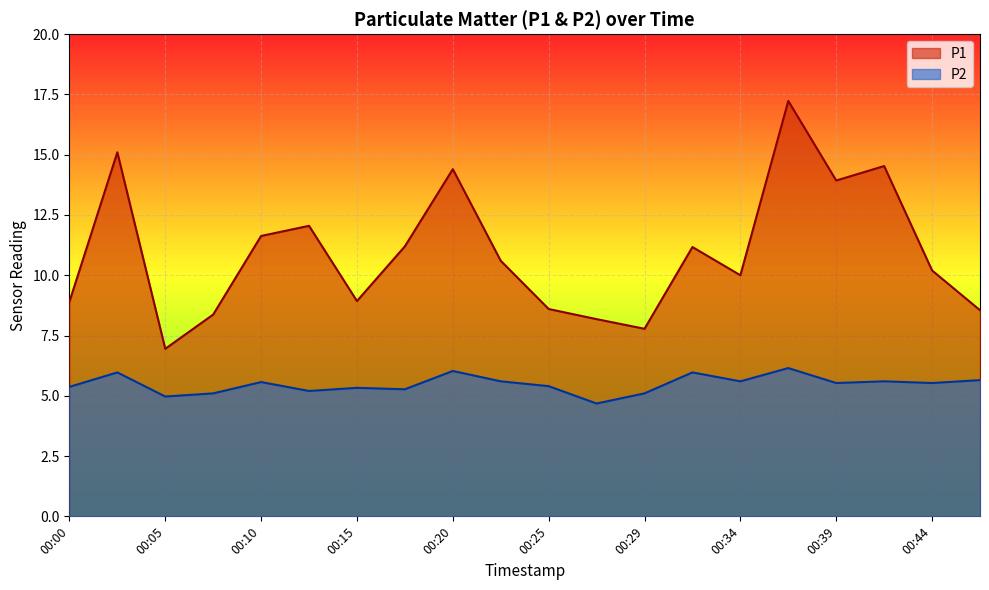

True or false: P1 and P2 intersect in this chart.

False